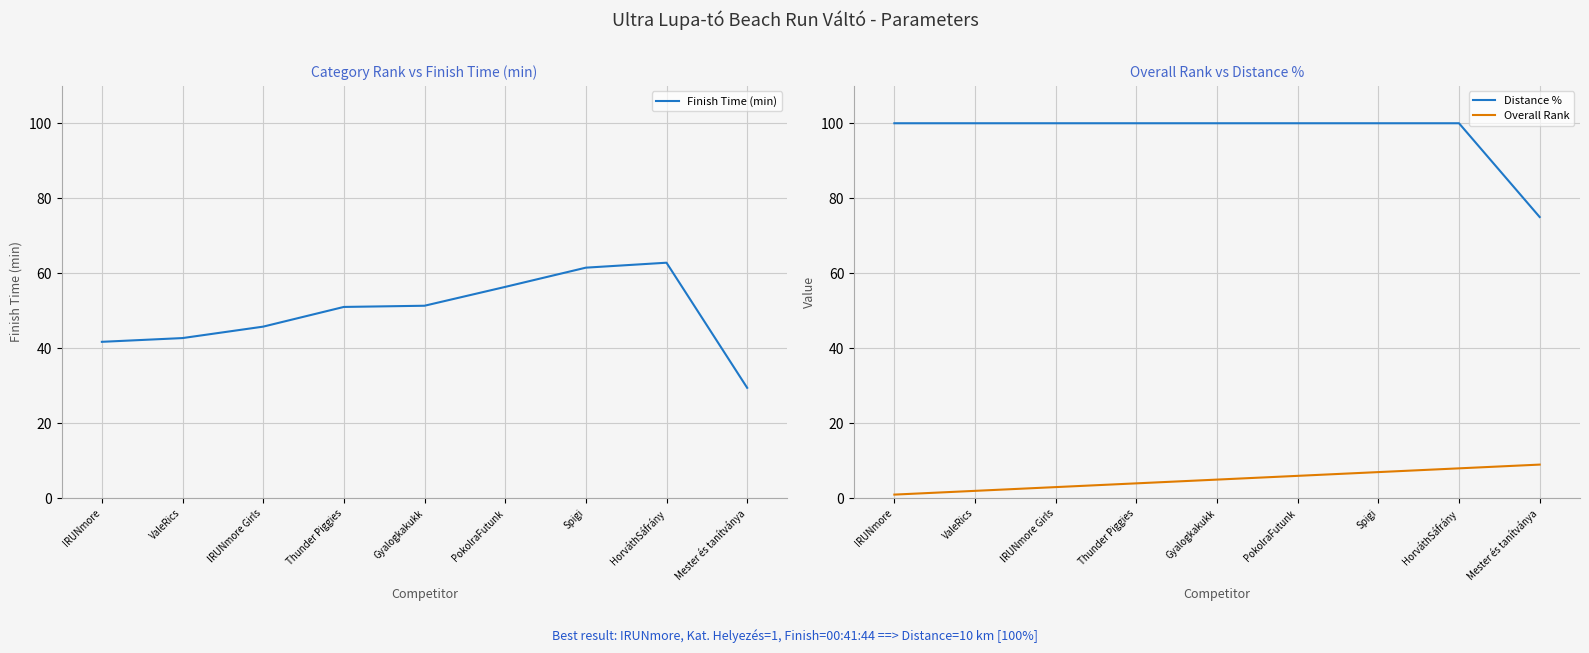

True or false: Distance % has more than 2 interior local peaks.

False